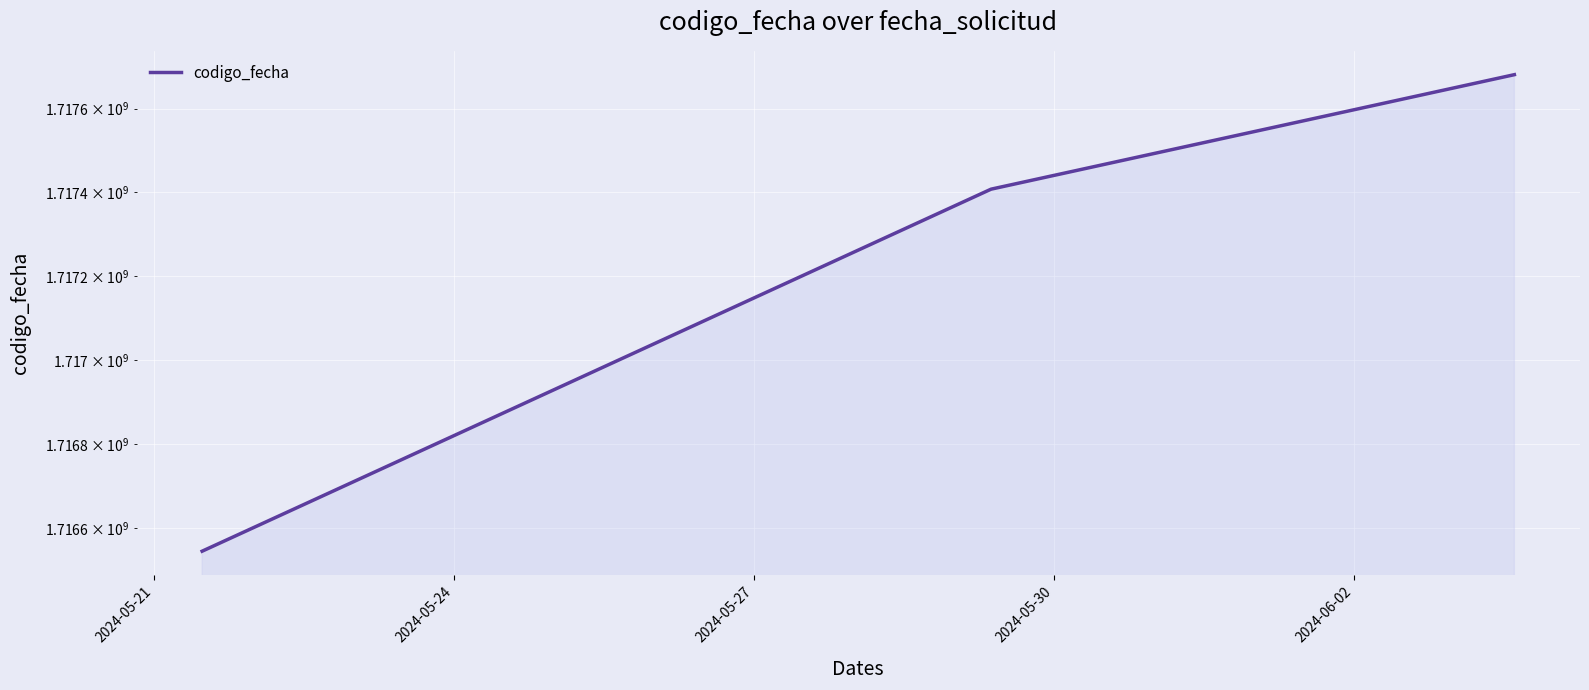

The chart shows a value of 2236915191 at 2024-05-24. True or false?

False